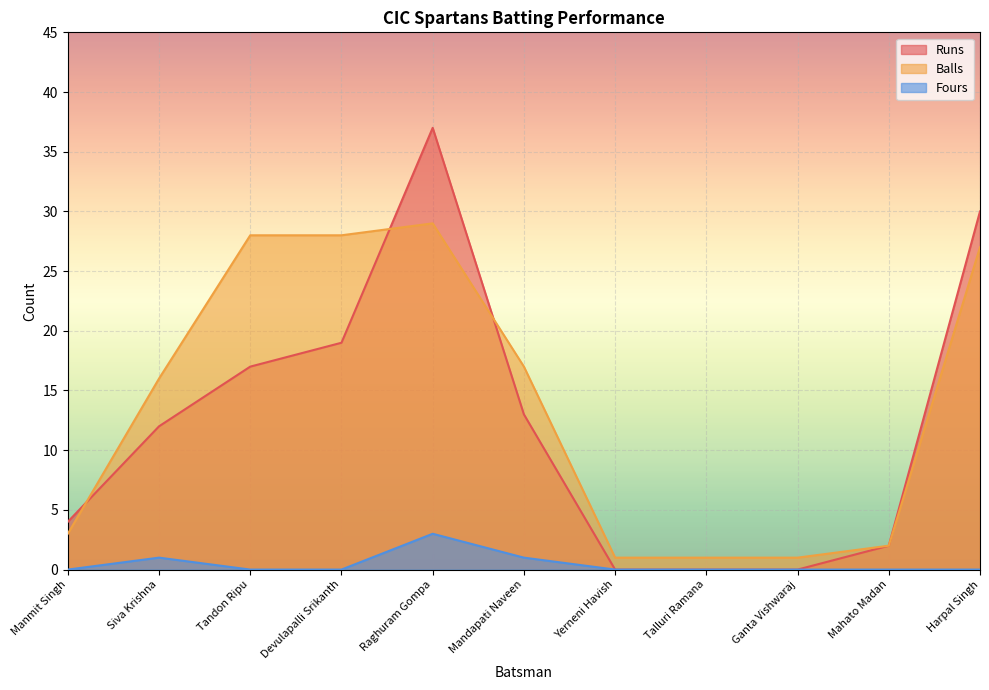

At which category is the sum across all series the highest?

Raghuram Gompa